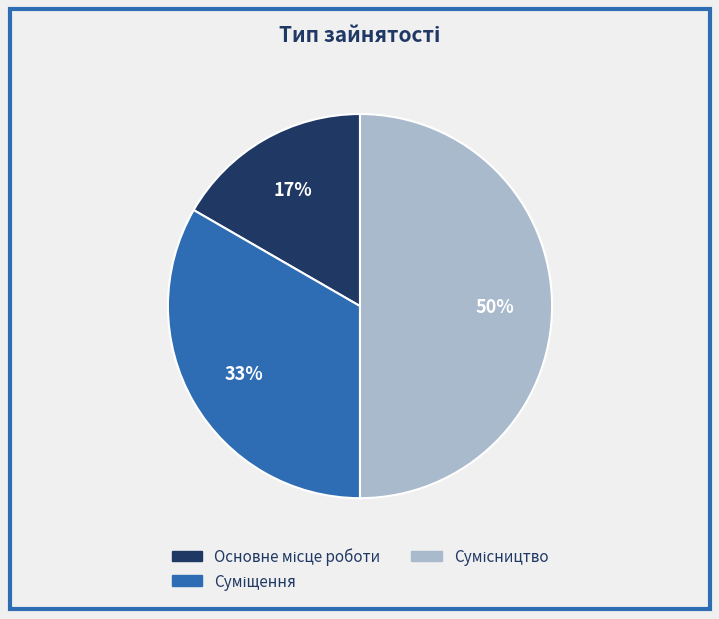

To the nearest percent, what is the difference between the largest and smallest slice percentages?

33%